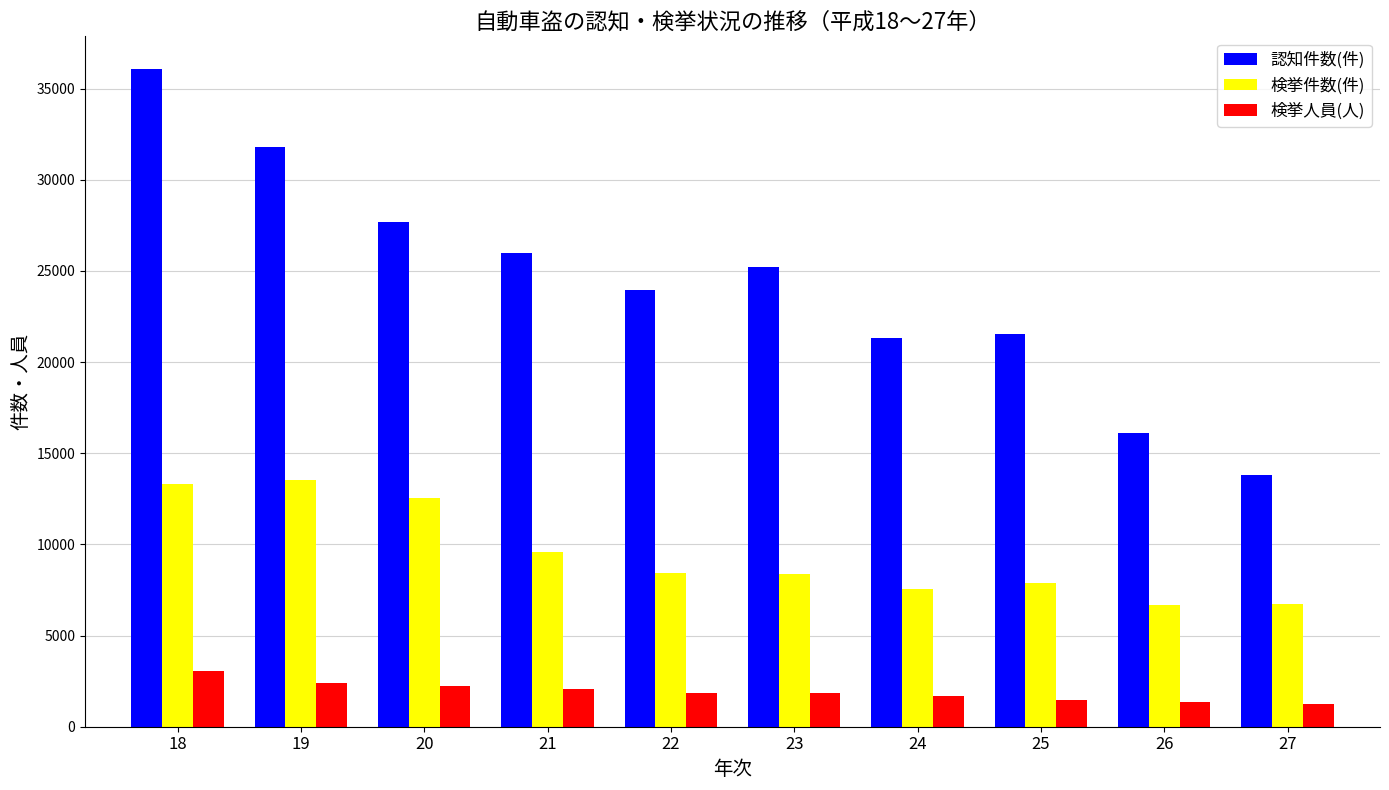

The value of 検挙人員(人) at 23 is 1856. True or false?

True